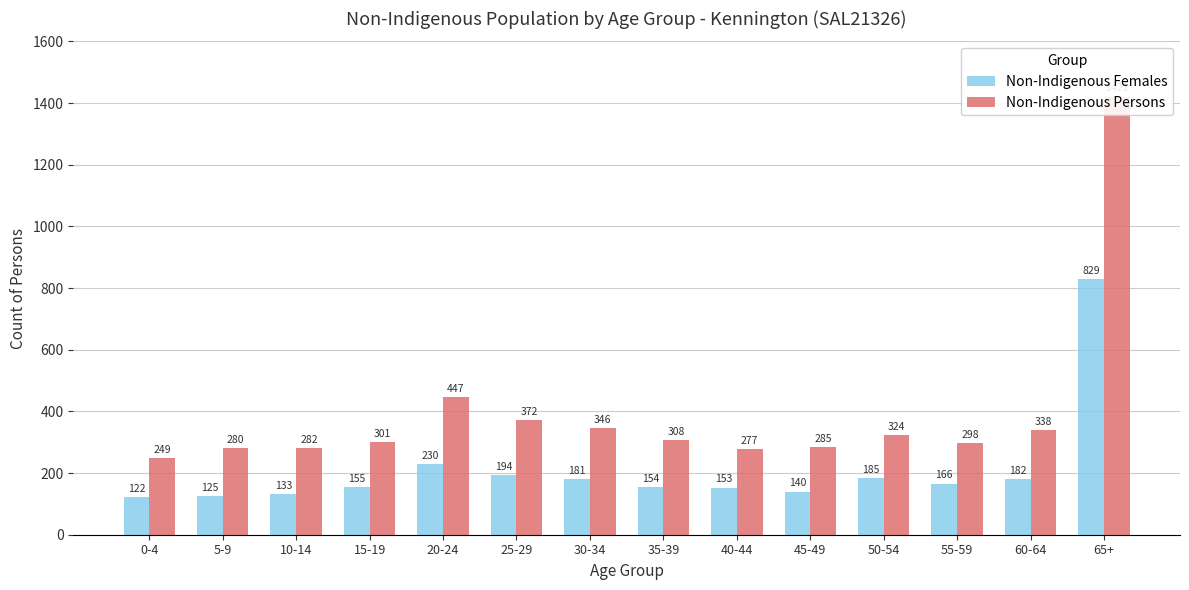

What is the difference between the maximum and minimum values in the Non-Indigenous Females series?

707